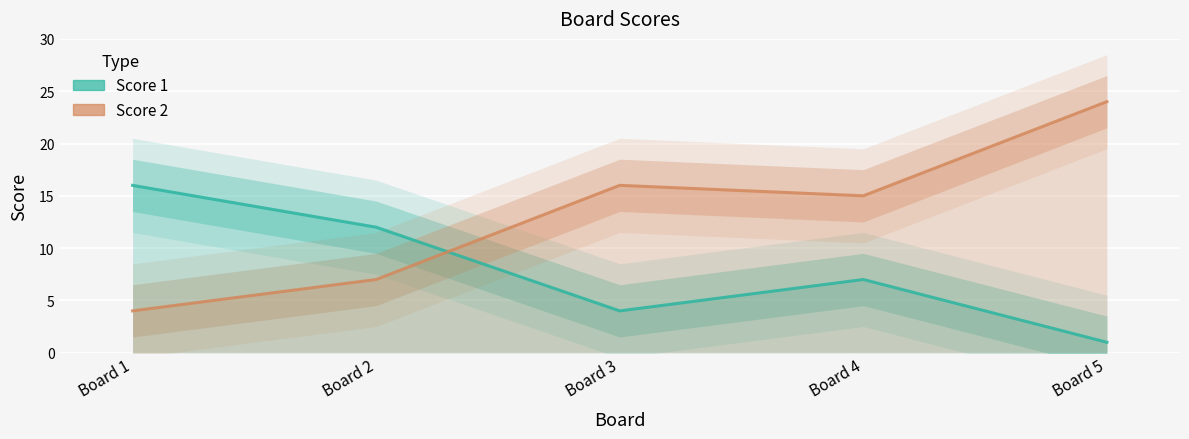

Is the value of Score 1 at Board 2 greater than the value of Score 2 at Board 3?

No